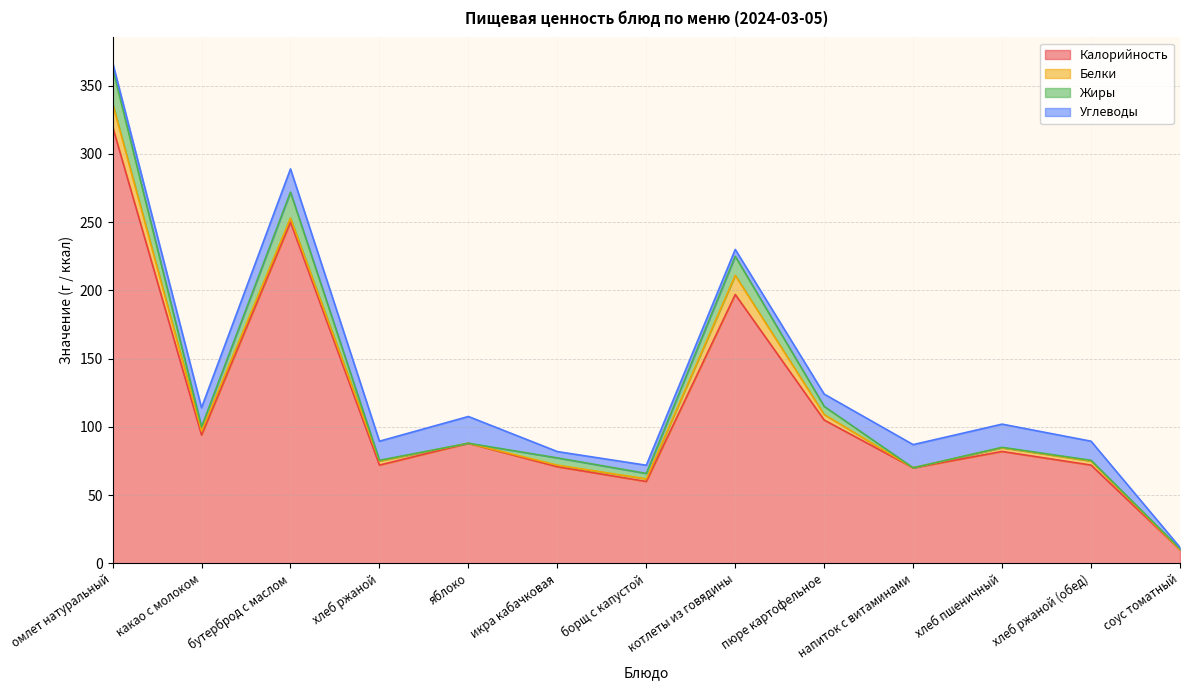

What position from the right is хлеб ржаной (обед)?

2